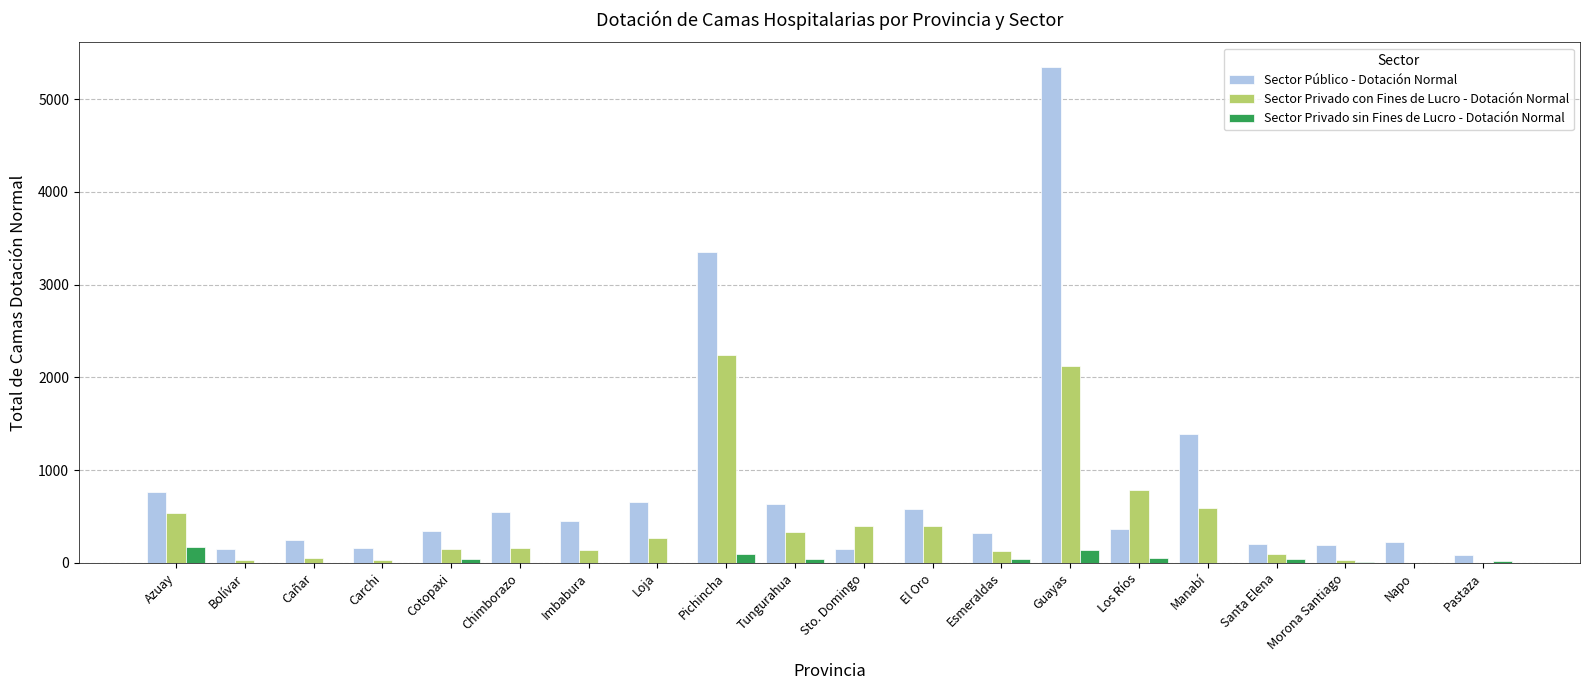

Which series has the widest spread of values?

Sector Público - Dotación Normal